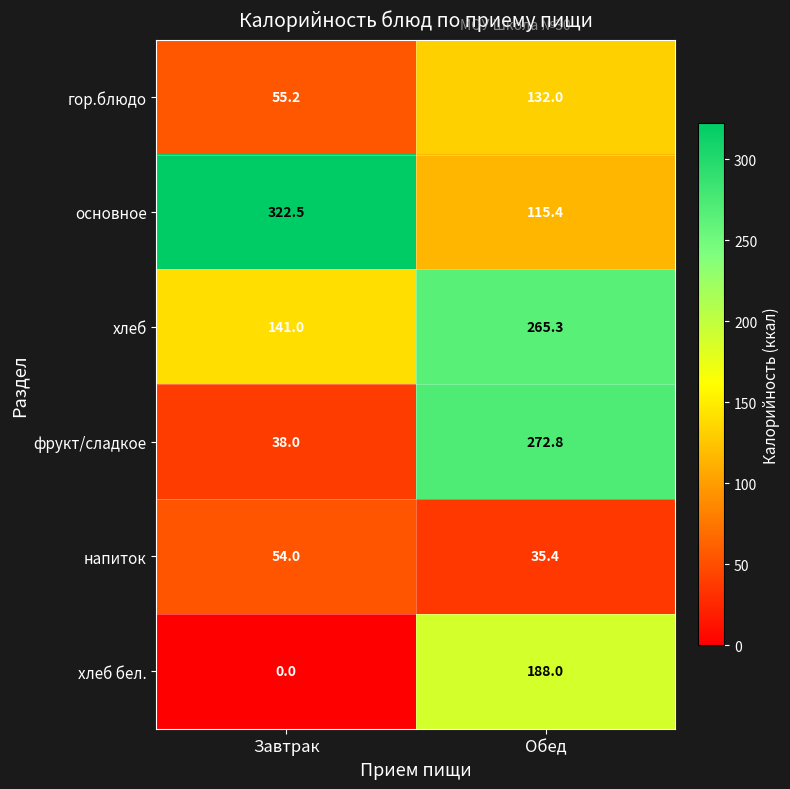

Reading right to left, transcribe all the data shown in this chart.

гор.блюдо: Обед=132.0	Завтрак=55.2
основное: Обед=115.4	Завтрак=322.5
хлеб: Обед=265.3	Завтрак=141.0
фрукт/сладкое: Обед=272.8	Завтрак=38.0
напиток: Обед=35.4	Завтрак=54.0
хлеб бел.: Обед=188.0	Завтрак=0.0